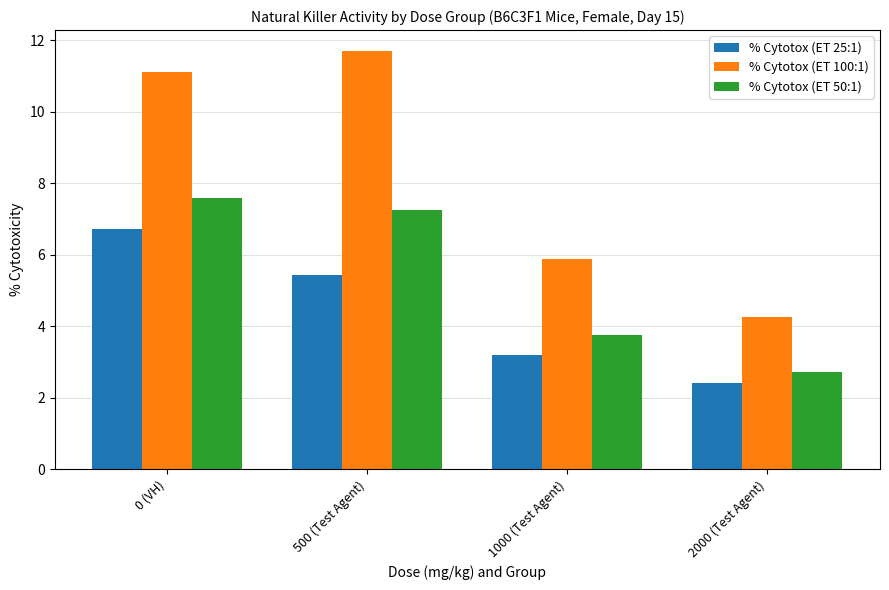

How many values in the % Cytotox (ET 50:1) series are below 7?

2